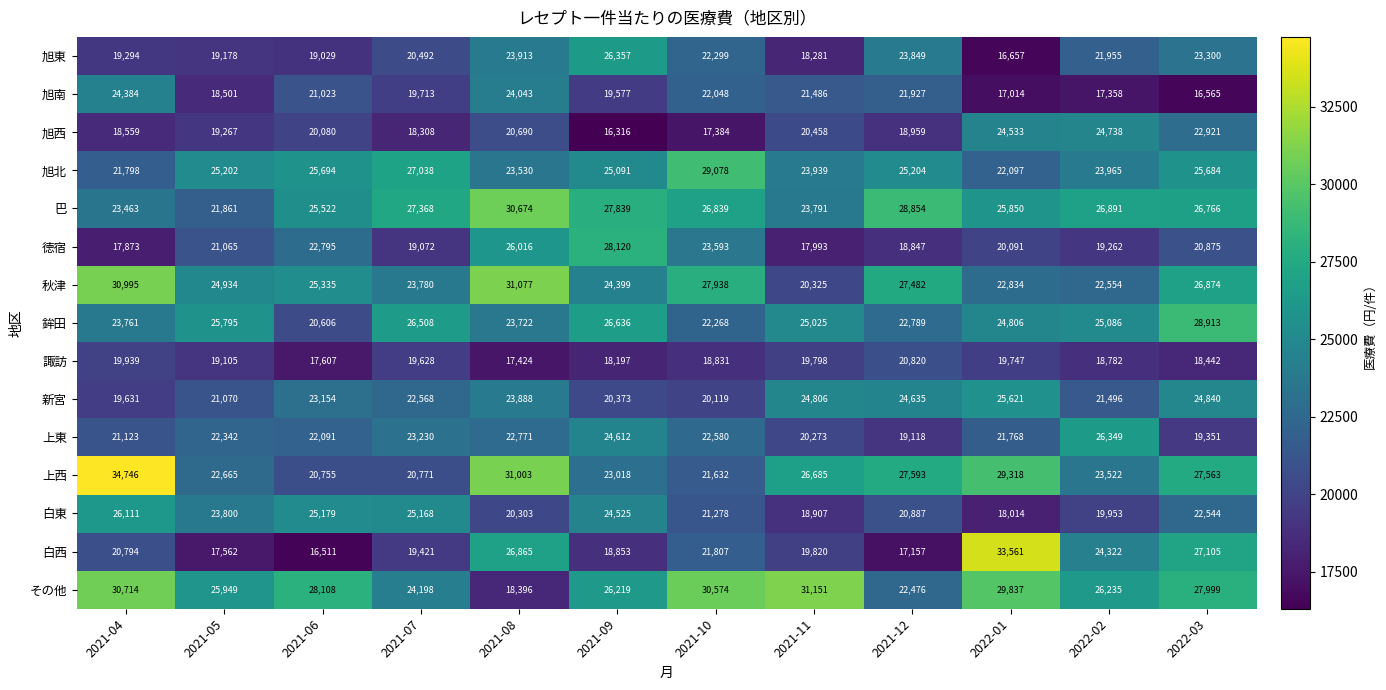

Which series has the largest range (max minus min)?

白西